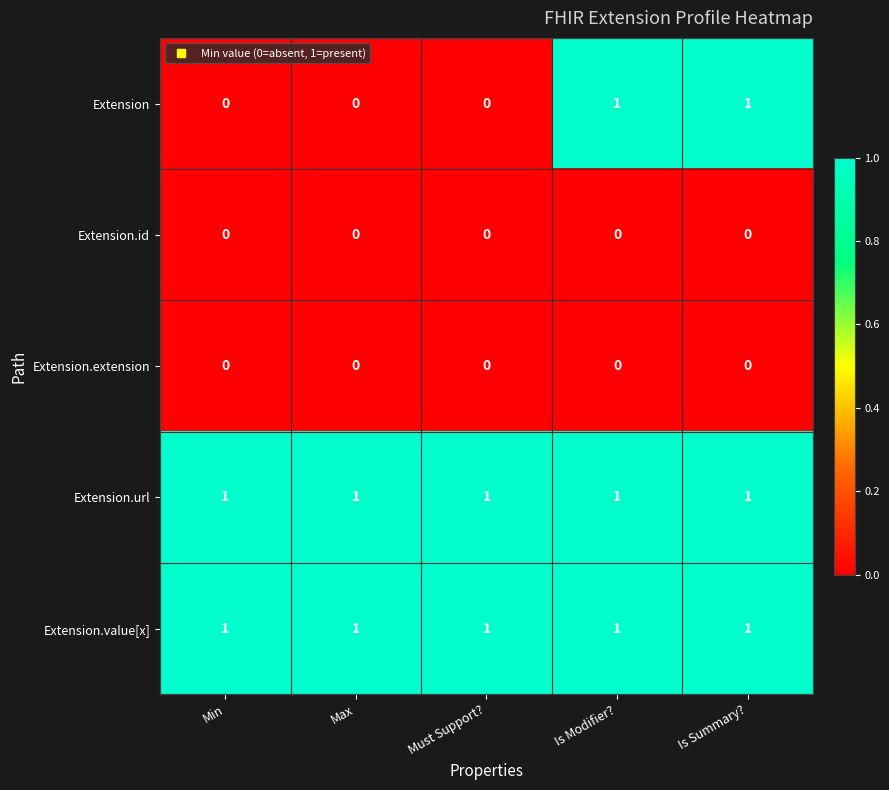

What is the total value across all series at Must Support??

2